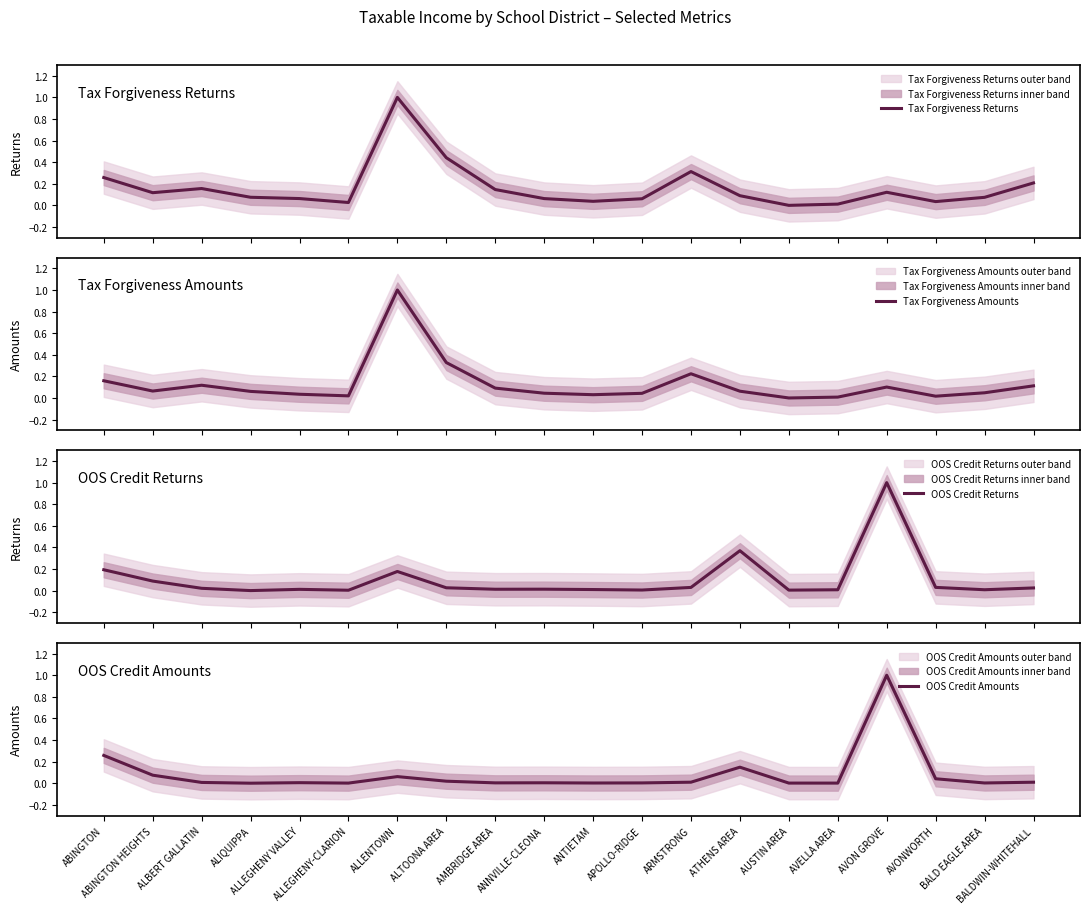

What is the label of the 3rd point from the left?

ALBERT GALLATIN